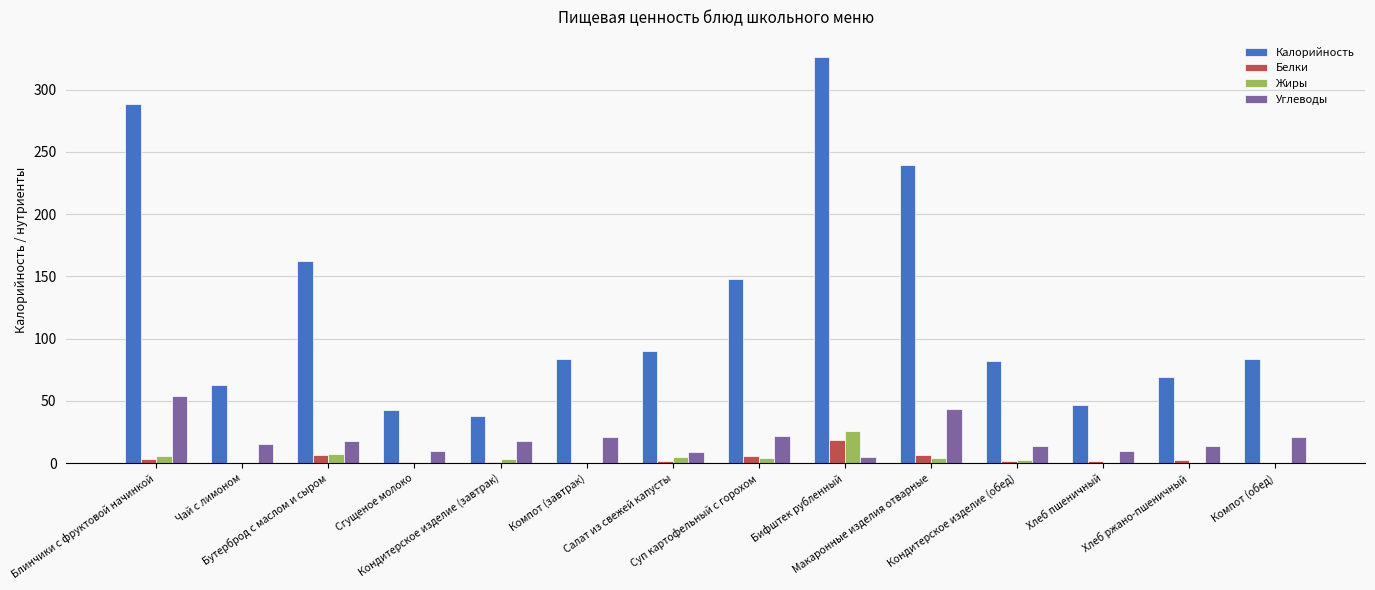

What is the maximum value for Углеводы?

54.0